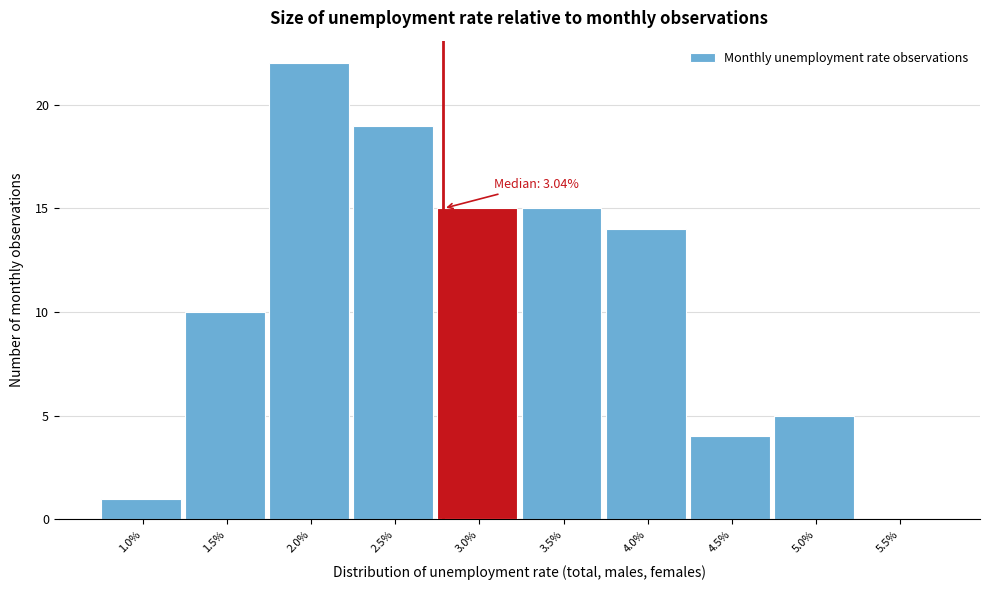

Reading left to right, extract all data points from this chart.

1.0%=1	1.5%=10	2.0%=22	2.5%=19	3.0%=15	3.5%=15	4.0%=14	4.5%=4	5.0%=5	5.5%=0